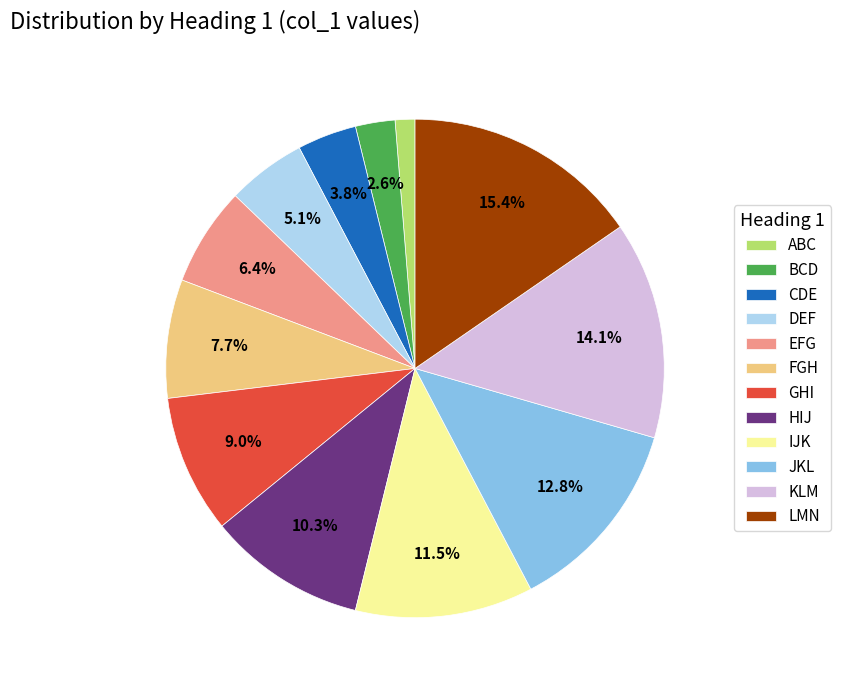

Which has a higher value, GHI or BCD?

GHI